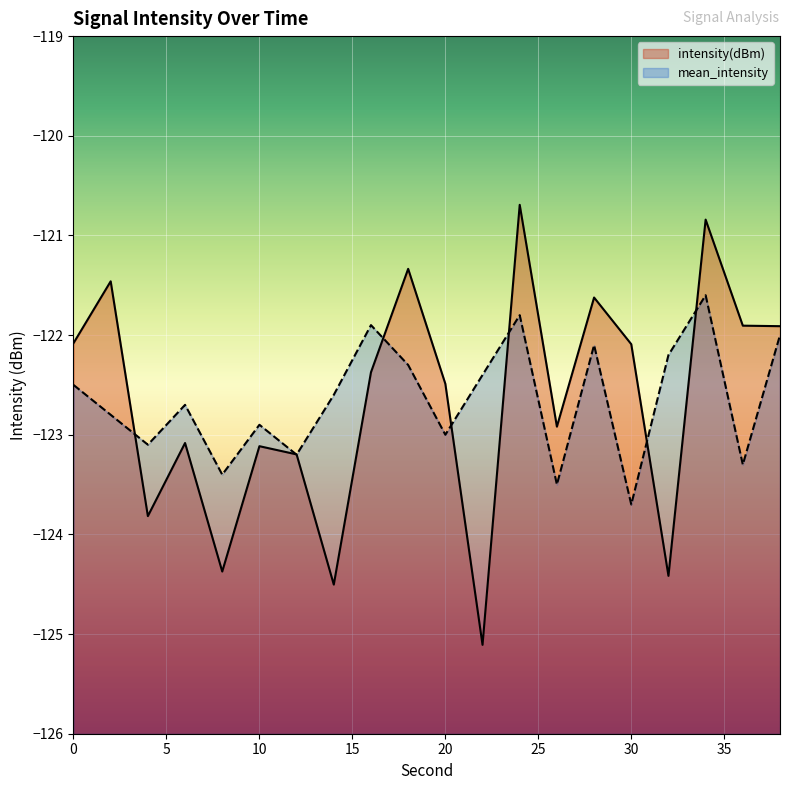

The value of mean_intensity at 20 is -191.0. True or false?

False